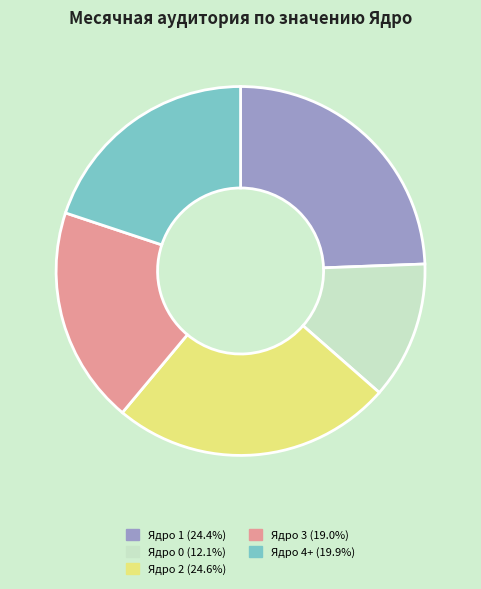

Does any single category account for the majority?

No